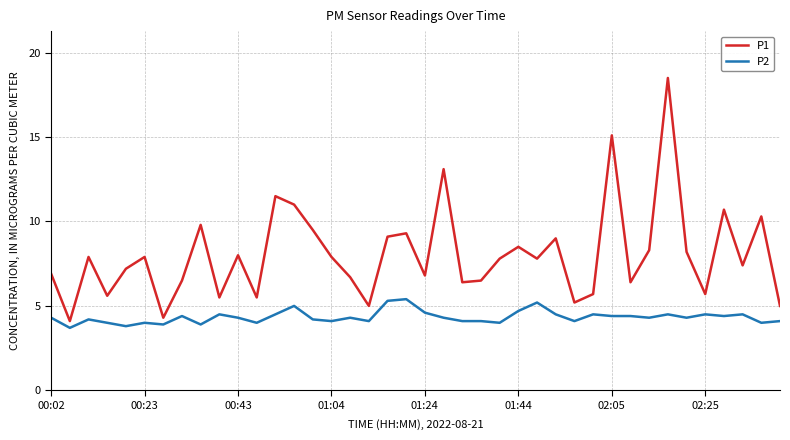

Count the number of categories in the chart.

40